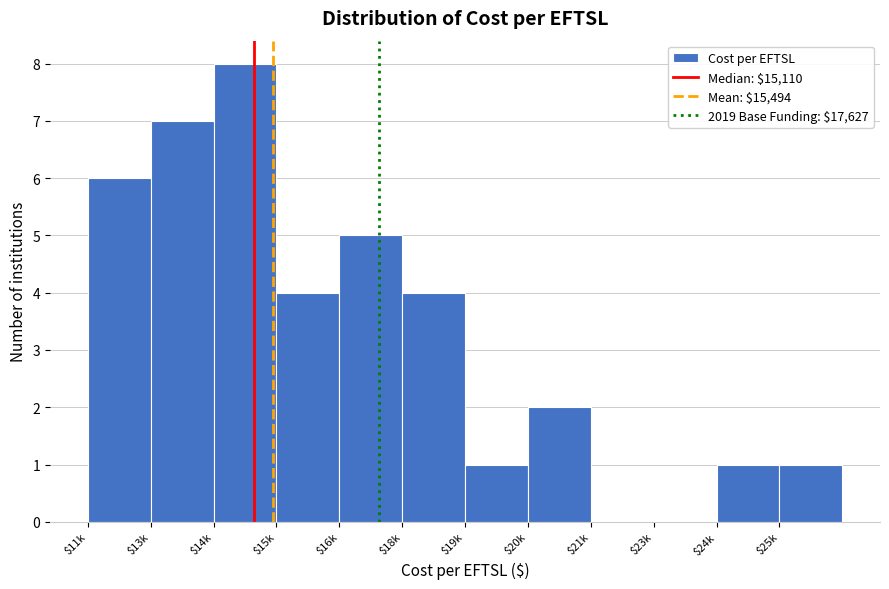

What is the sum of all values?

39